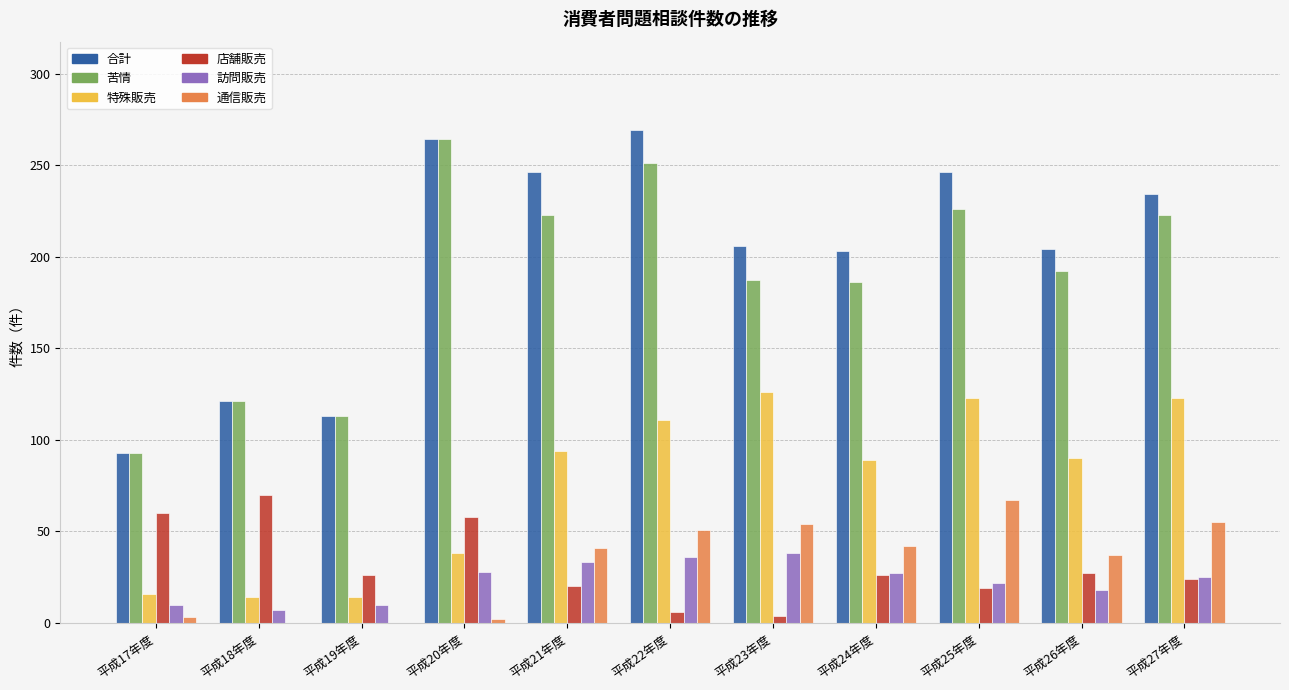

Are the bars grouped side by side (vs. stacked)?

Yes